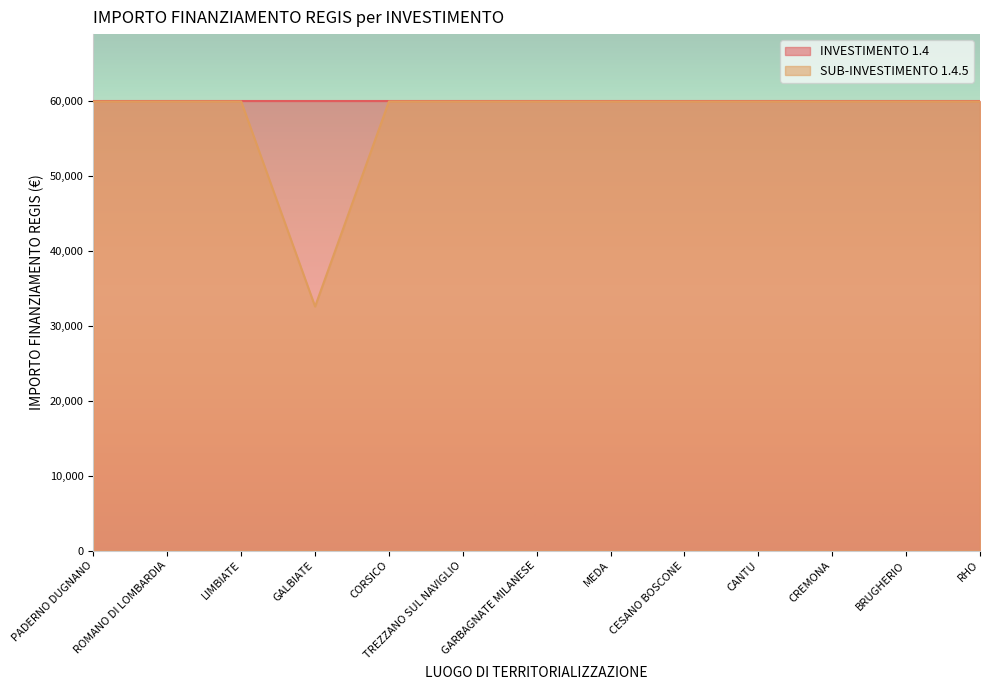

Reading left to right, transcribe all the data shown in this chart.

PADERNO DUGNANO=59966	ROMANO DI LOMBARDIA=59966	LIMBIATE=59966	GALBIATE=32589	CORSICO=59966	TREZZANO SUL NAVIGLIO=59966	GARBAGNATE MILANESE=59966	MEDA=59966	CESANO BOSCONE=59966	CANTU=59966	CREMONA=59966	BRUGHERIO=59966	RHO=59966